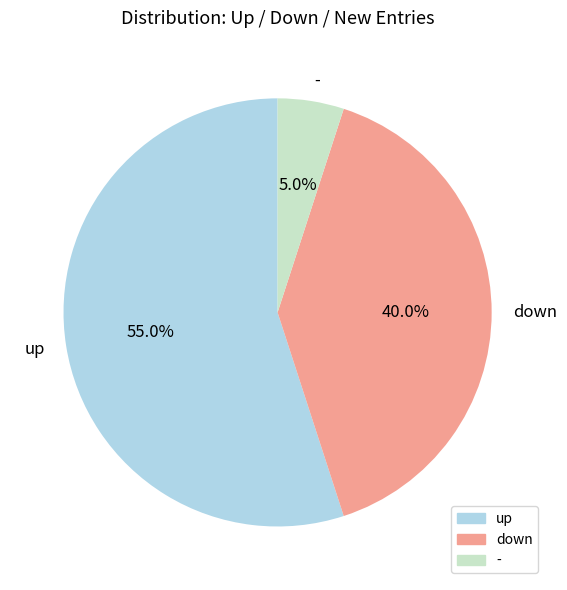

Approximately how many times larger is the value at down compared to up?

0.7